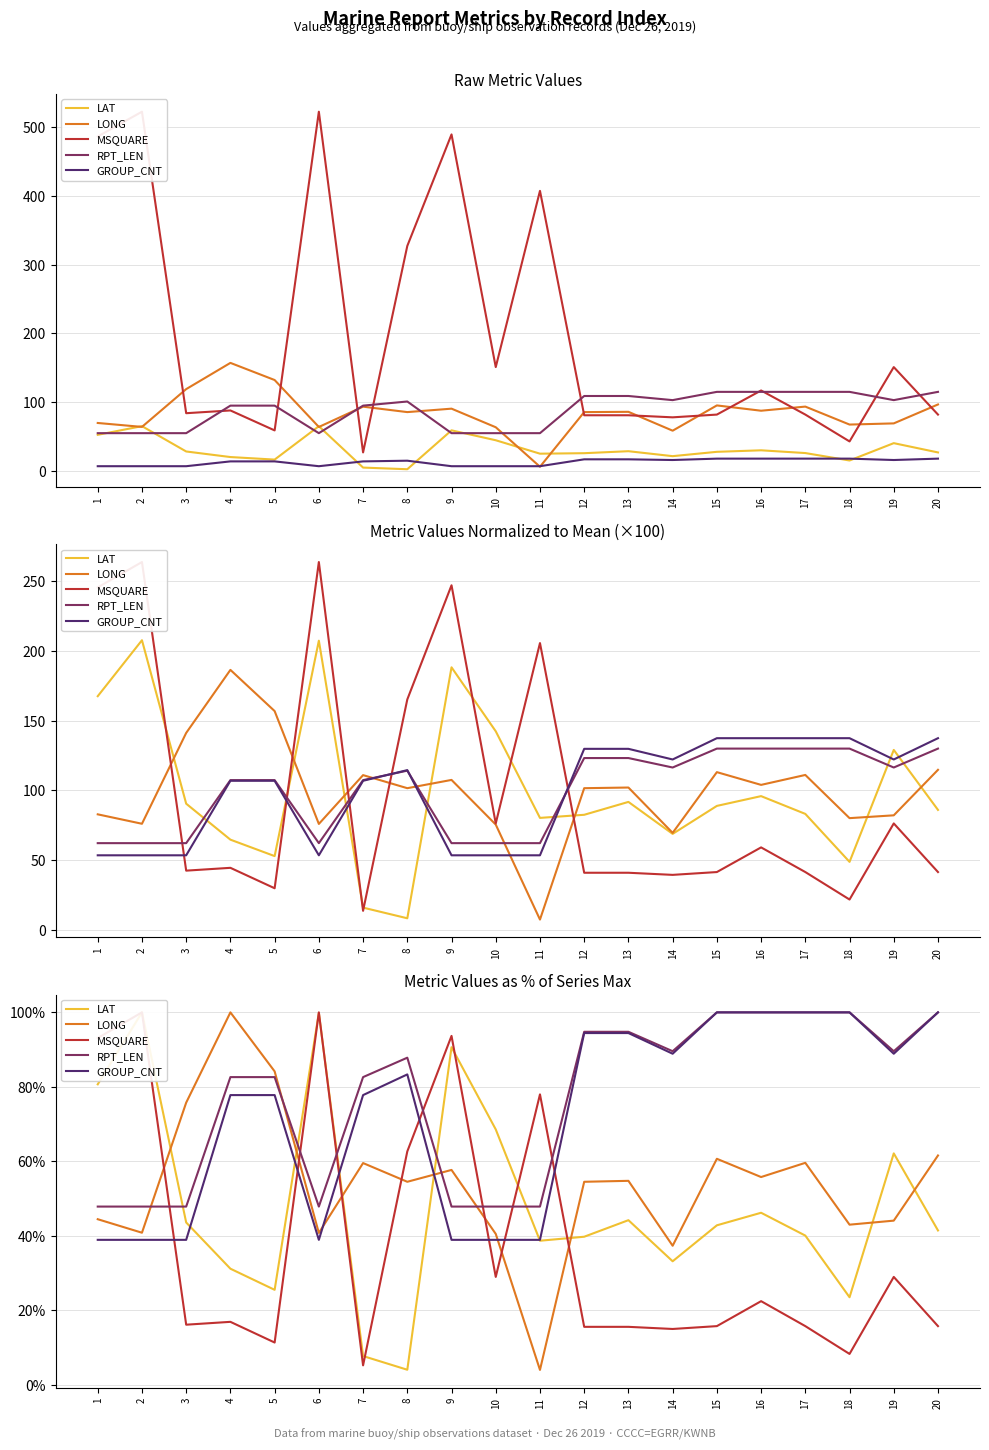

Between 5 and 15, which series saw the biggest shift?

LONG